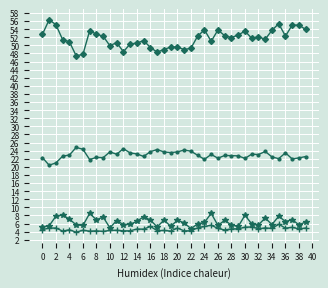

What is the smallest value displayed?

3.9